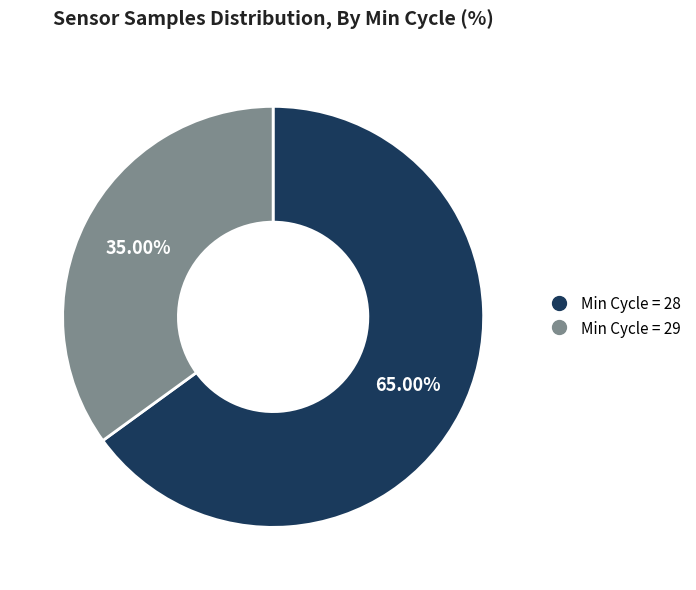

Does any single category account for the majority?

Yes